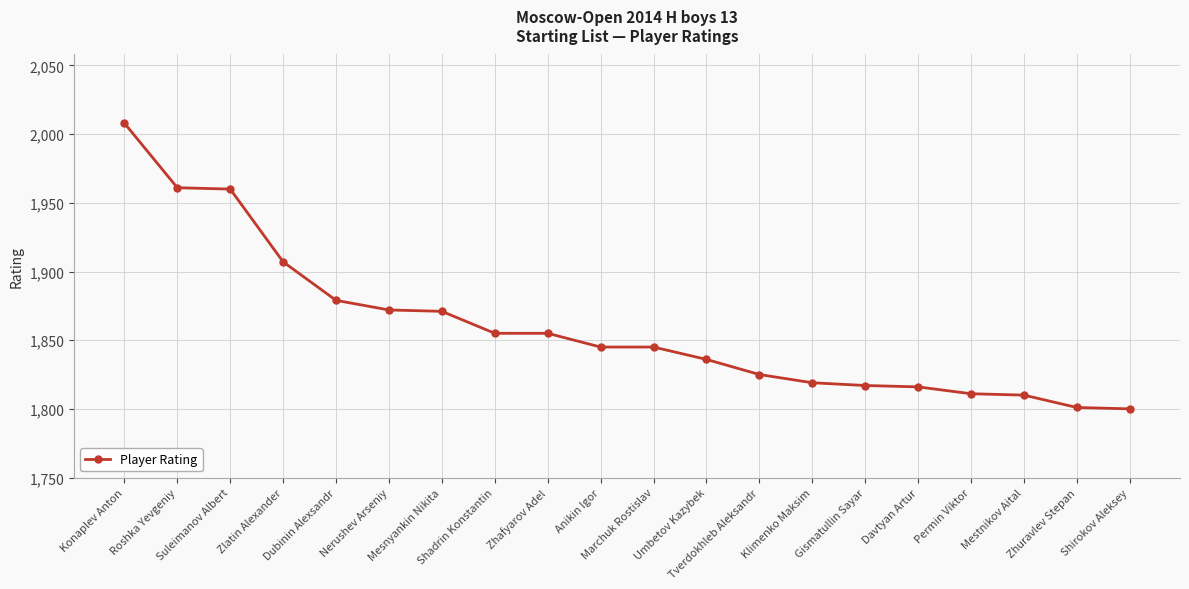

What is the minimum value shown in the chart?

1800